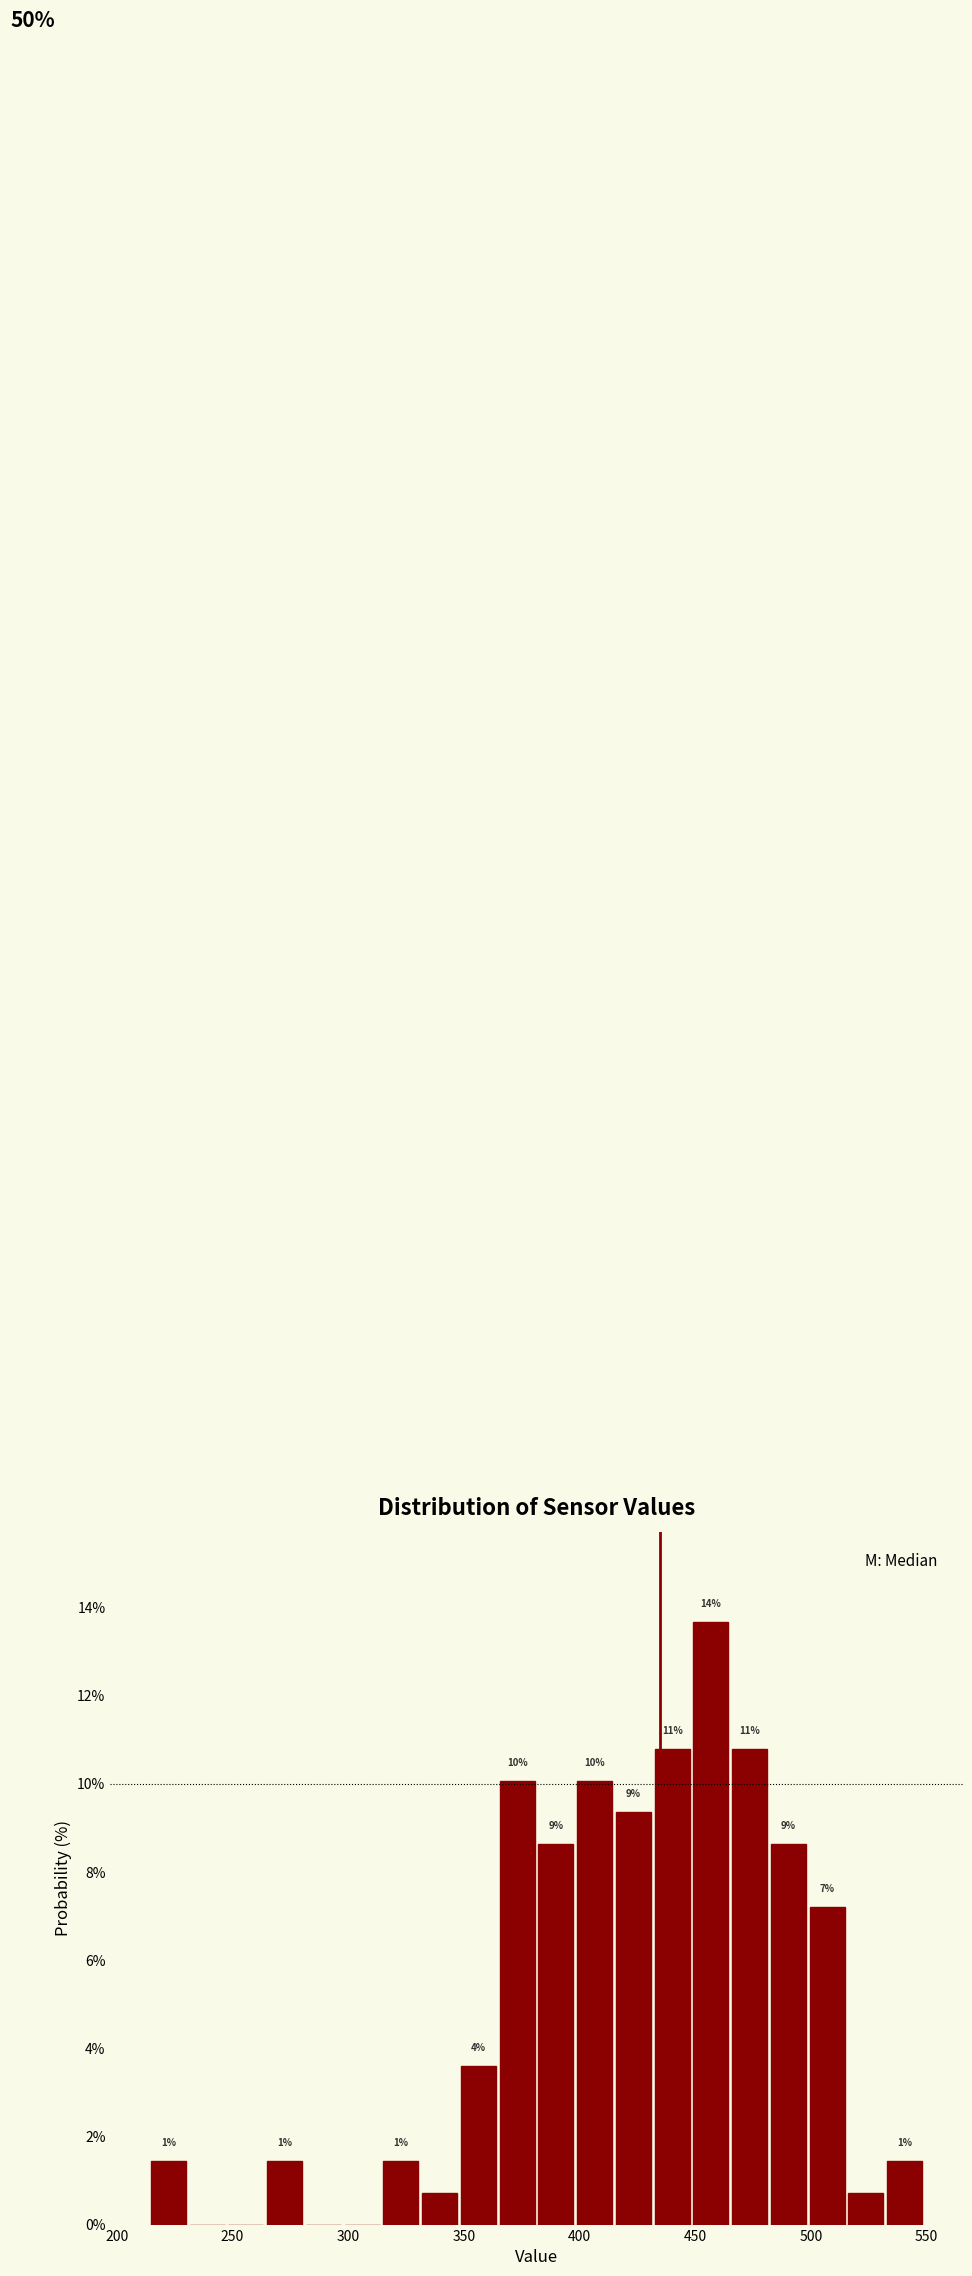

Read against the x-axis, roughly where is the centre of the tallest bar?

455